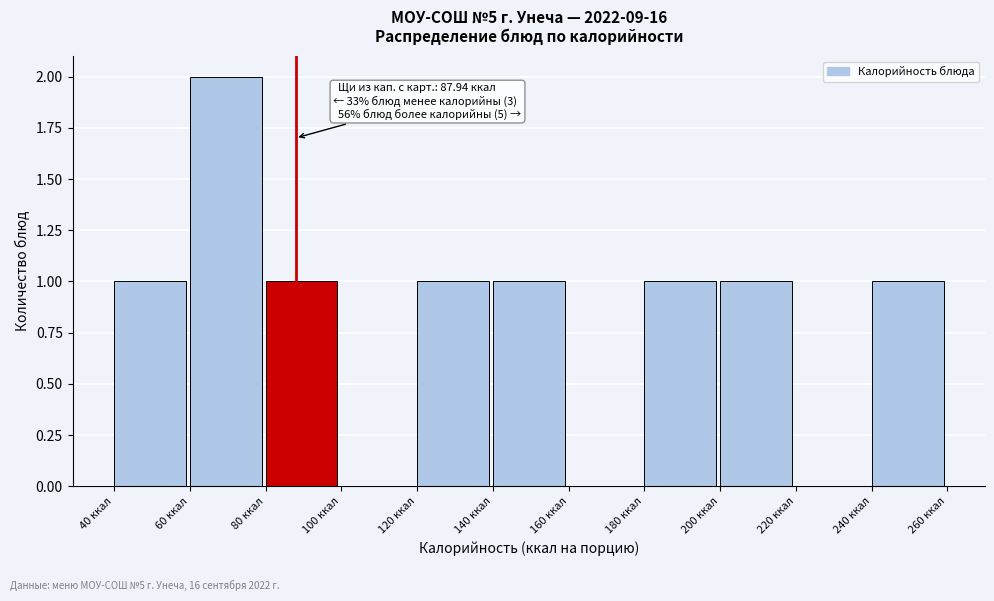

Which range on the x-axis has the tallest bar?

60 to 80